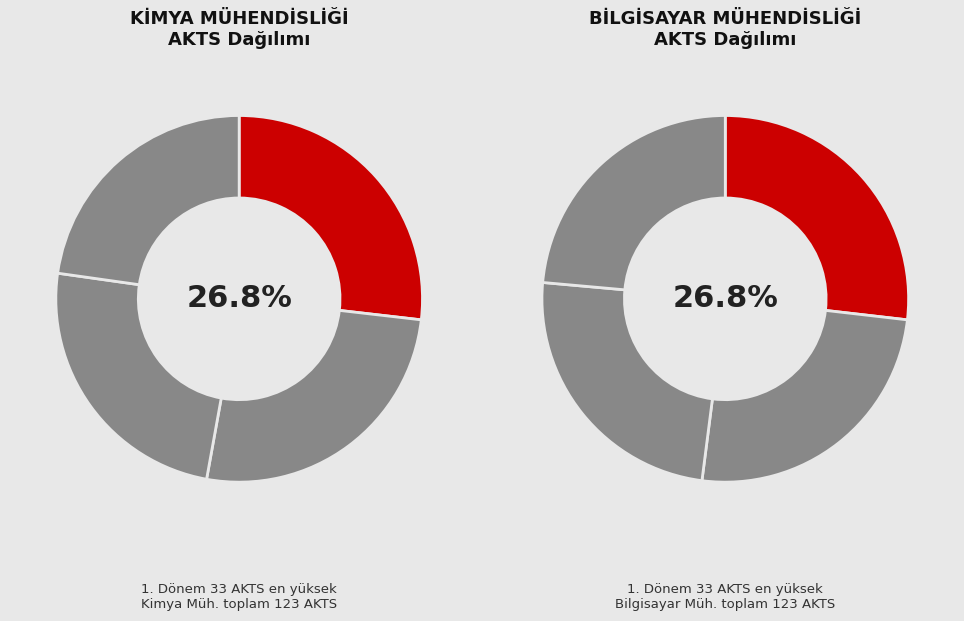

Which has a higher value, 1. Dönem or 3. Dönem?

1. Dönem